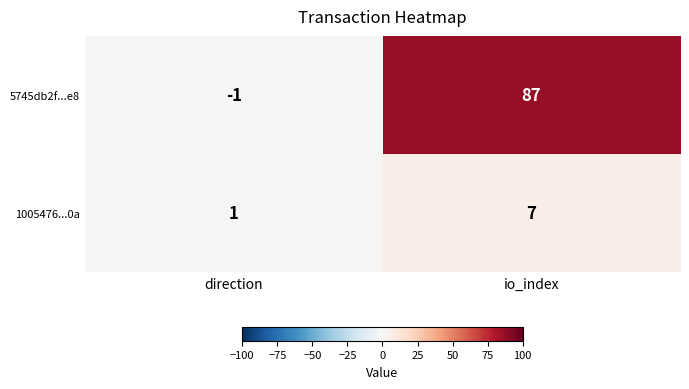

Reading left to right, what are all the values shown in this chart?

5745db2f...e8: -1	87
1005476...0a: 1	7